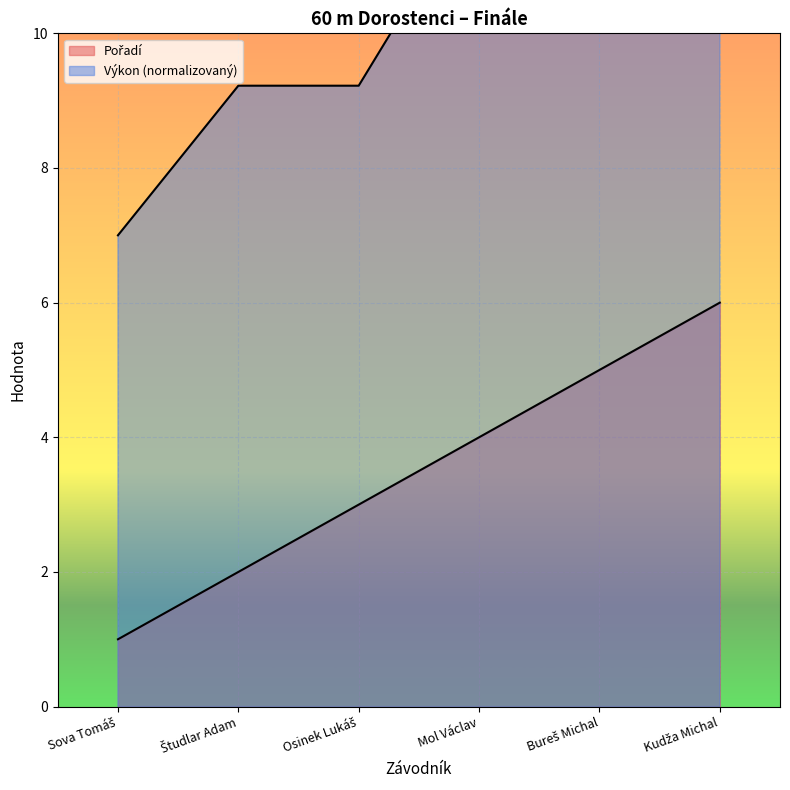

What is the spread (max minus min) of values at Osinek Lukáš?

6.2